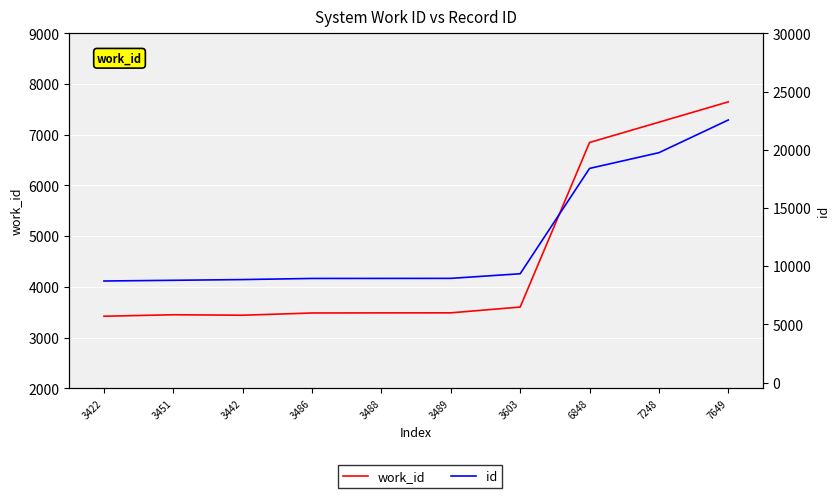

Between 3603 and 7248, which is larger?

7248